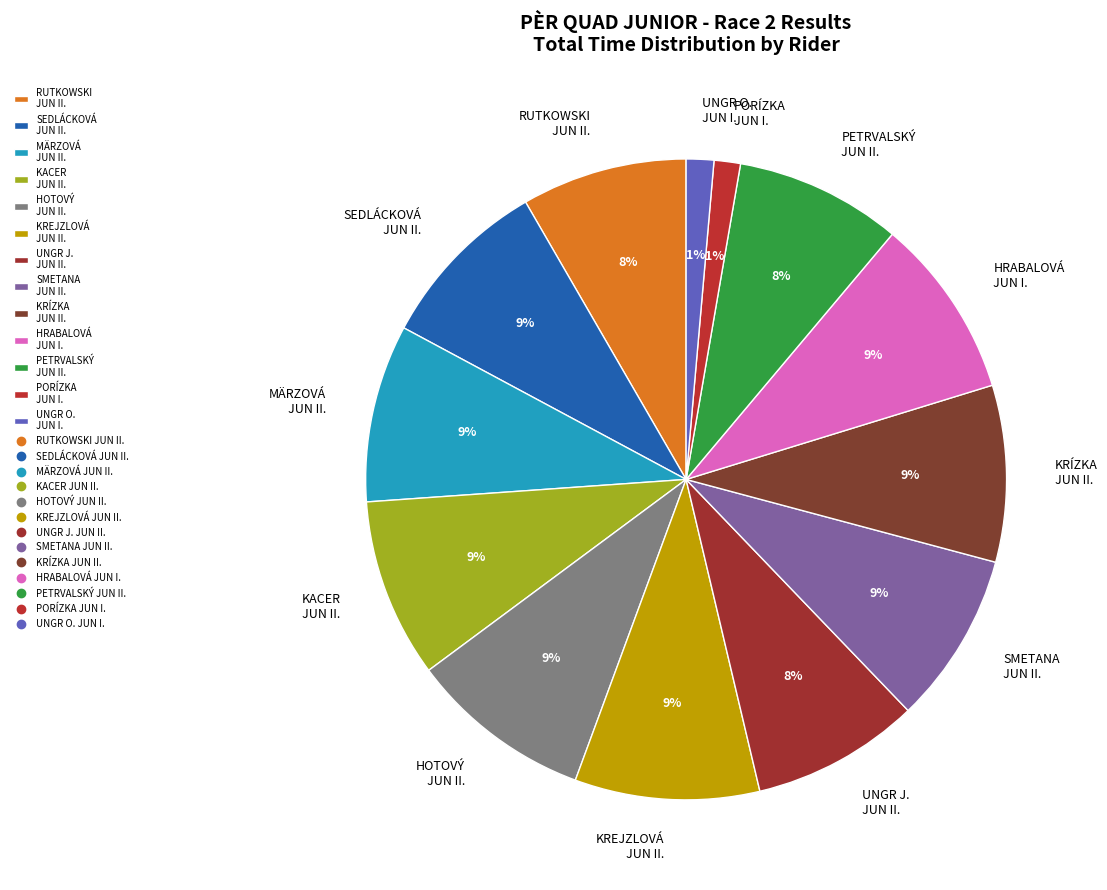

What percentage is the PORÍZKA JUN I. slice, to the nearest percent?

1%